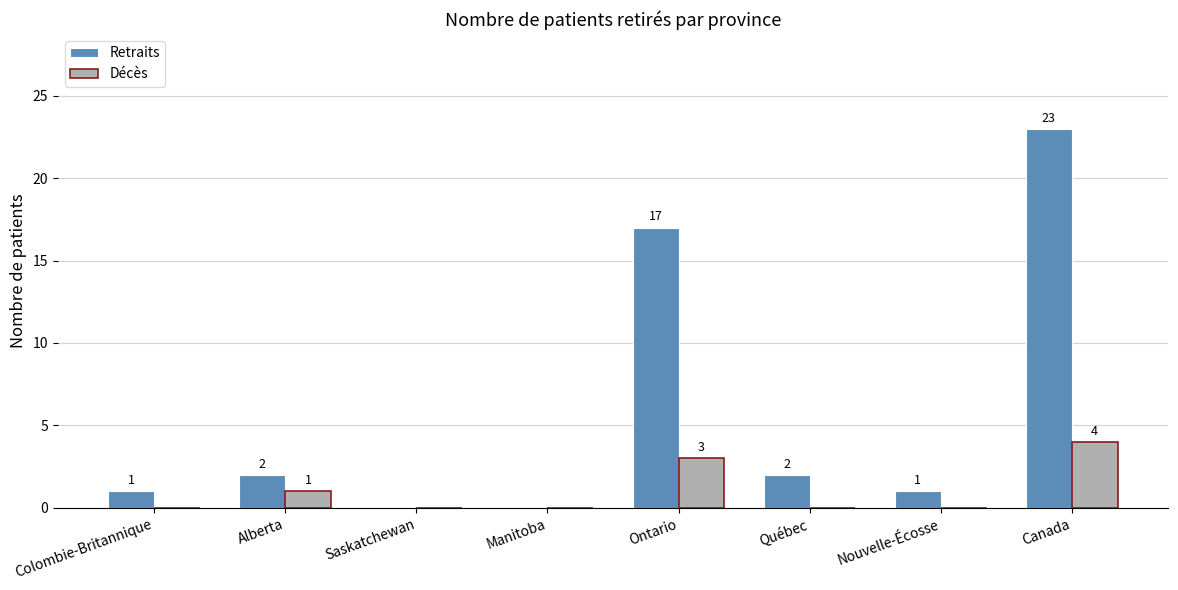

Reading right to left, extract all data points from this chart.

Retraits: Canada=23	Nouvelle-Écosse=1	Québec=2	Ontario=17	Manitoba=0	Saskatchewan=0	Alberta=2	Colombie-Britannique=1
Décès: Canada=4	Nouvelle-Écosse=0	Québec=0	Ontario=3	Manitoba=0	Saskatchewan=0	Alberta=1	Colombie-Britannique=0